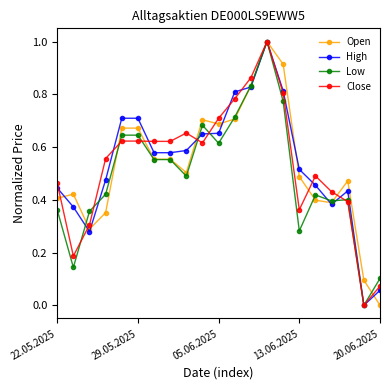

How many positive values does the Close series have?

20